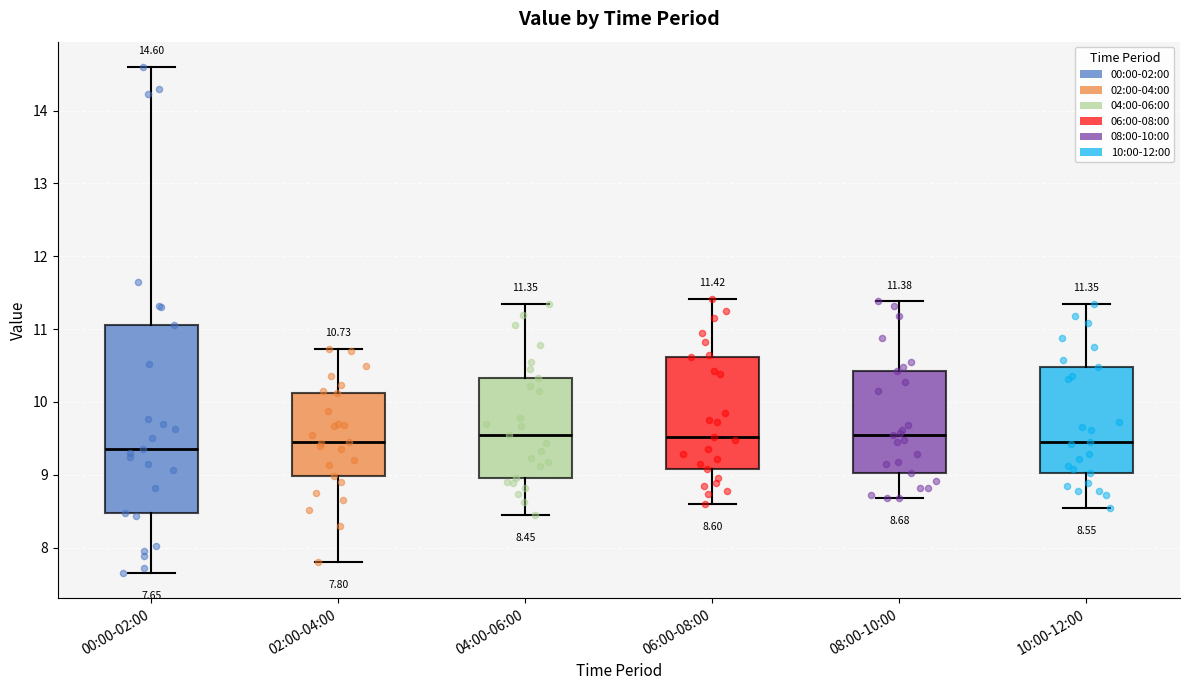

Comparing the boxes themselves (not the whiskers), which one is the tallest?

00:00-02:00